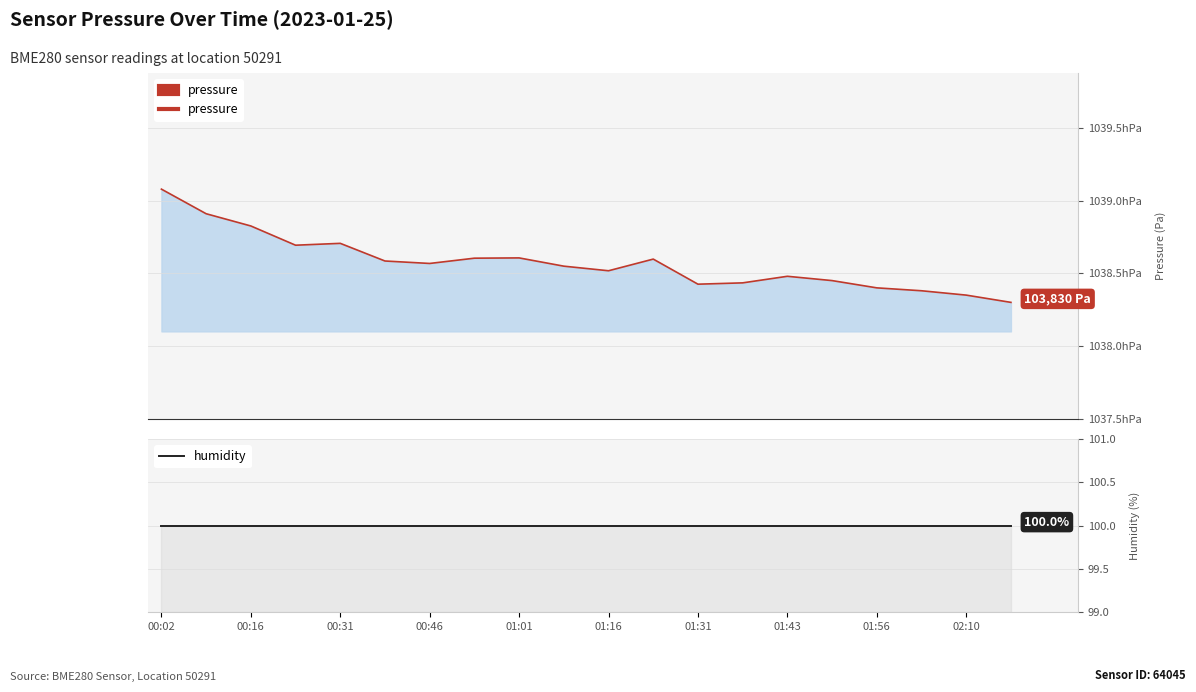

What is the value of the humidity point at the 8th from the left?

100.0